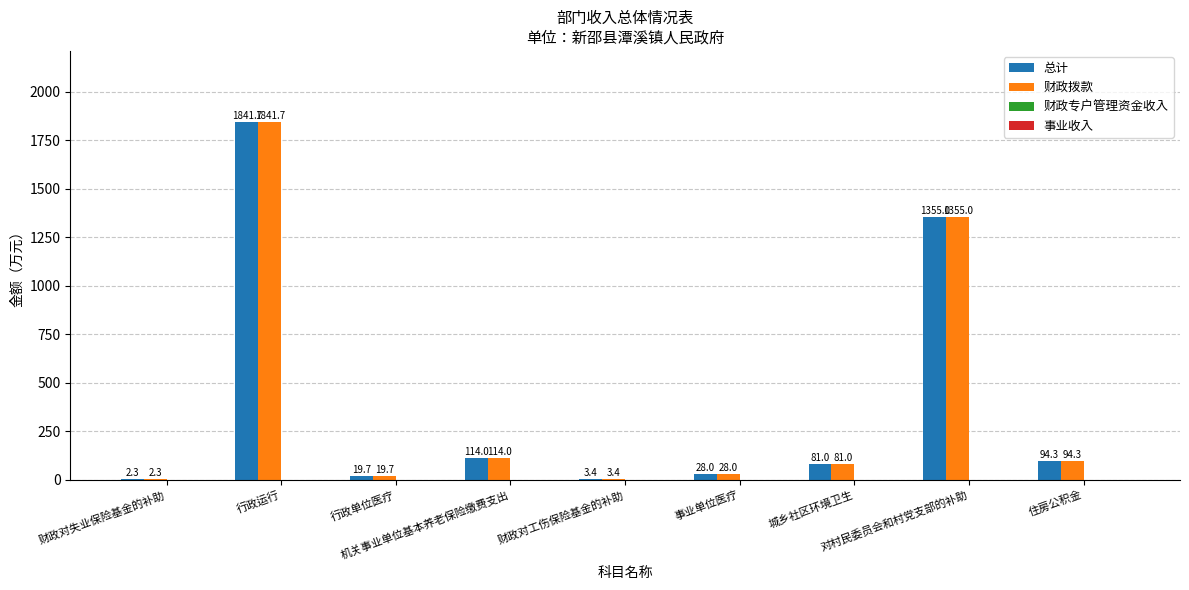

What is the sum of all 总计 values?

3539.4